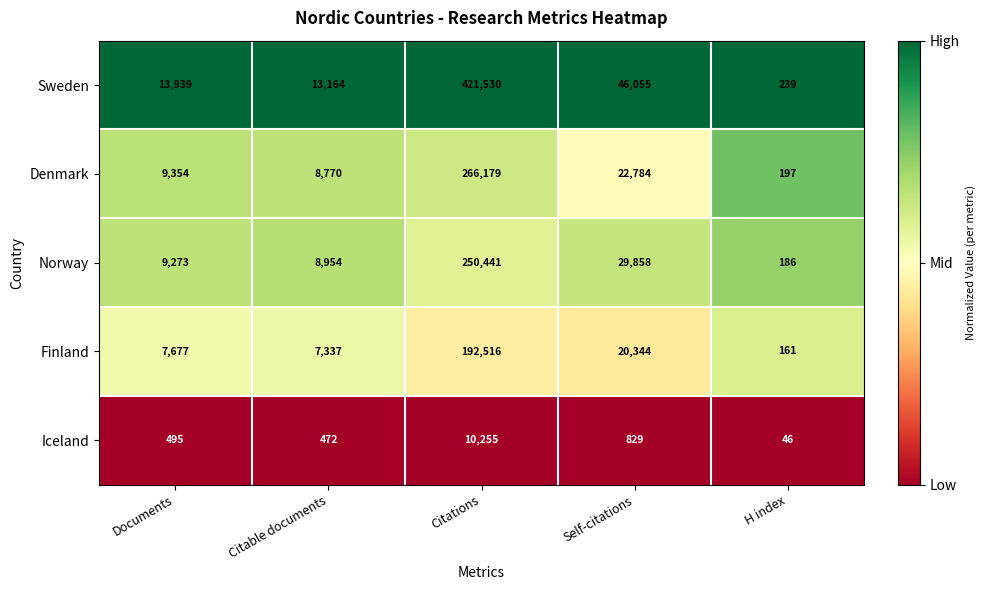

At Self-citations, list the series in order from largest to smallest.

Sweden, Norway, Denmark, Finland, Iceland